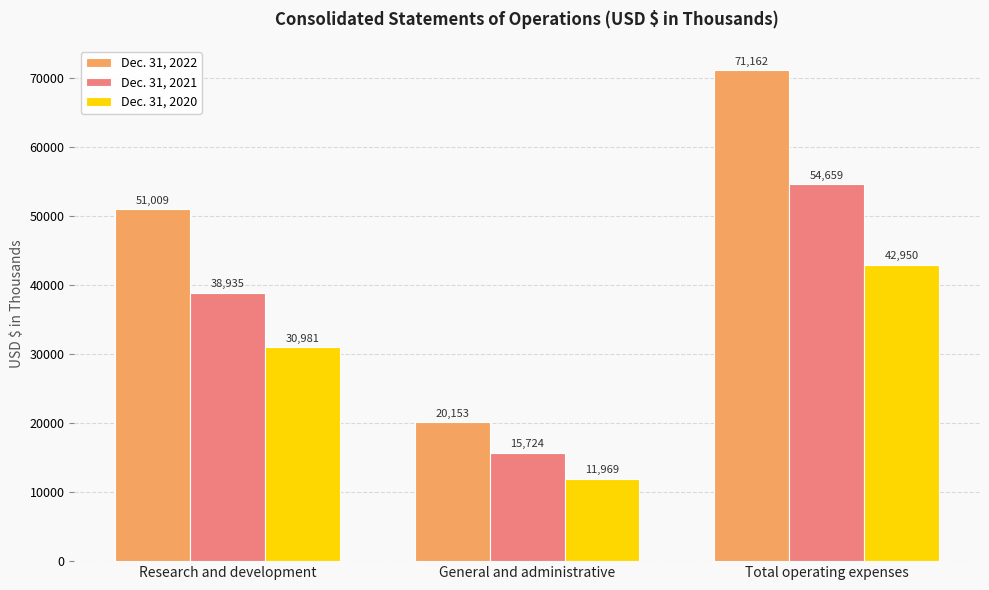

Reading left to right, list all the values displayed in this chart.

Dec. 31, 2022: Research and development=51009	General and administrative=20153	Total operating expenses=71162
Dec. 31, 2021: Research and development=38935	General and administrative=15724	Total operating expenses=54659
Dec. 31, 2020: Research and development=30981	General and administrative=11969	Total operating expenses=42950